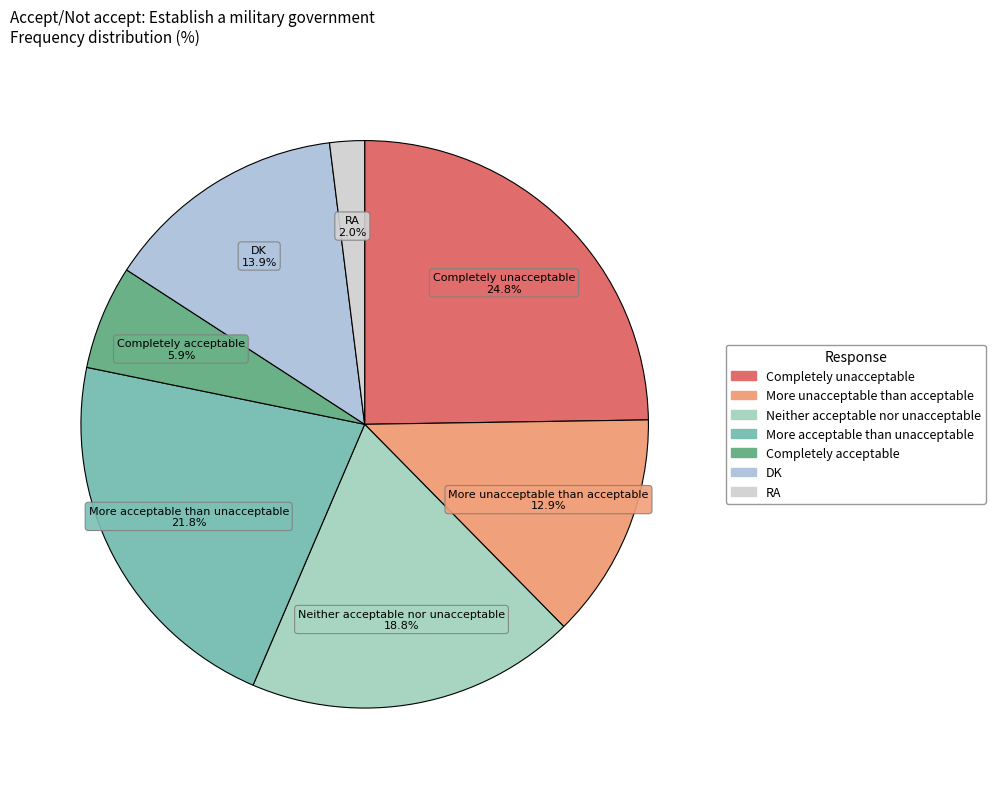

Count the number of slices in the pie.

7